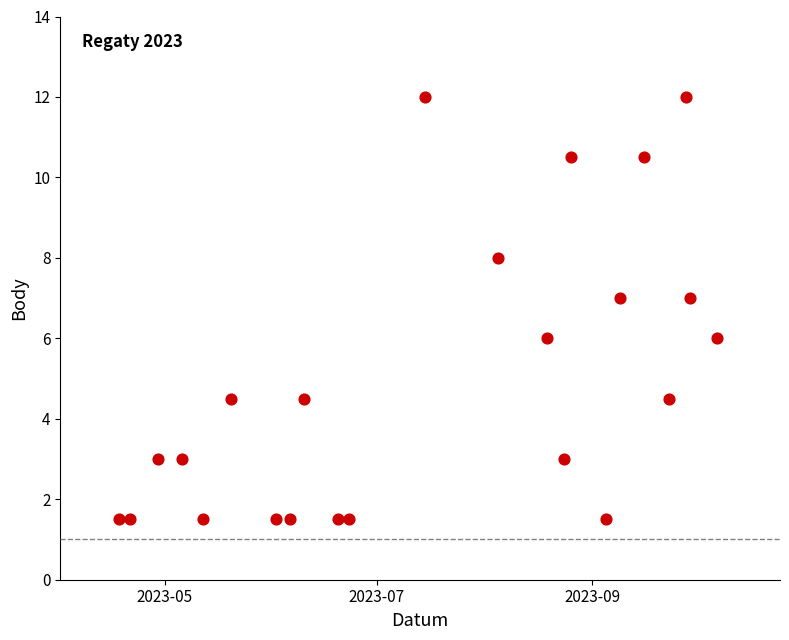

What is the range of X values (max minus min)?

172.0